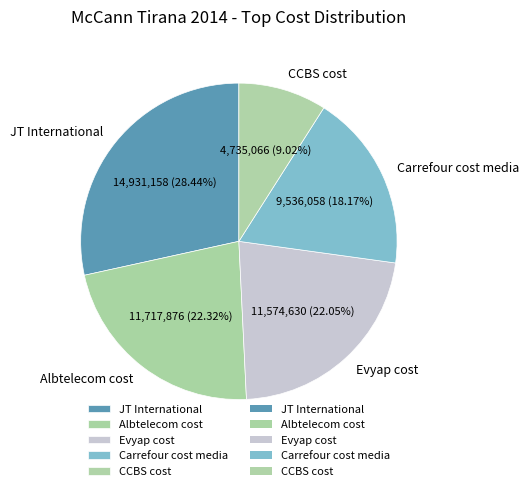

Does Albtelecom cost represent more than half of the total?

No